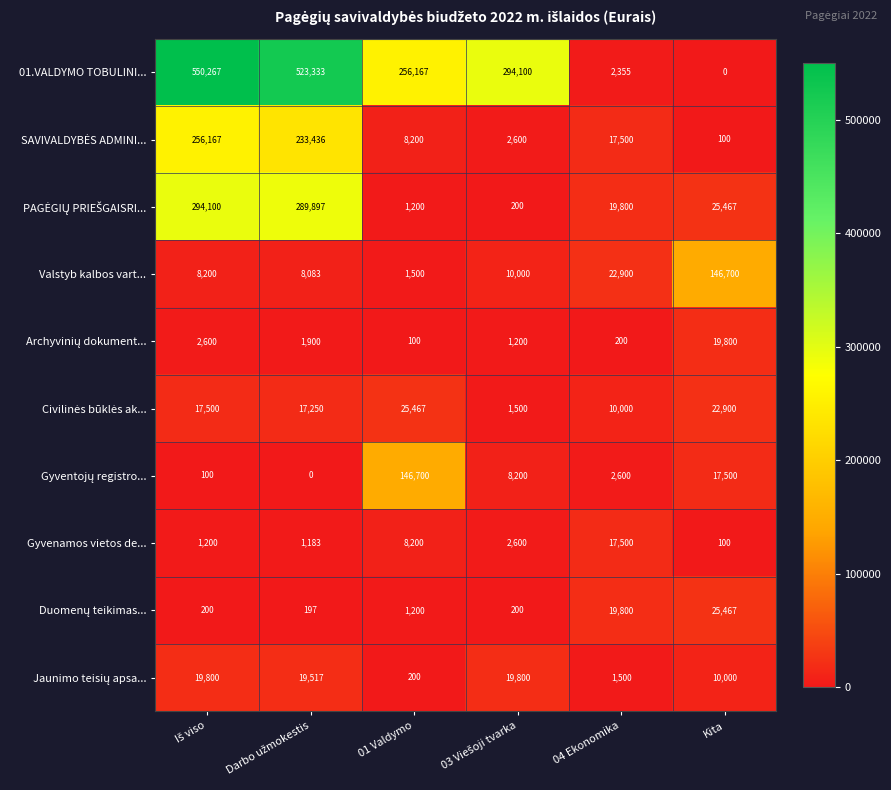

Which series has the widest spread of values?

01.VALDYMO TOBULINI...